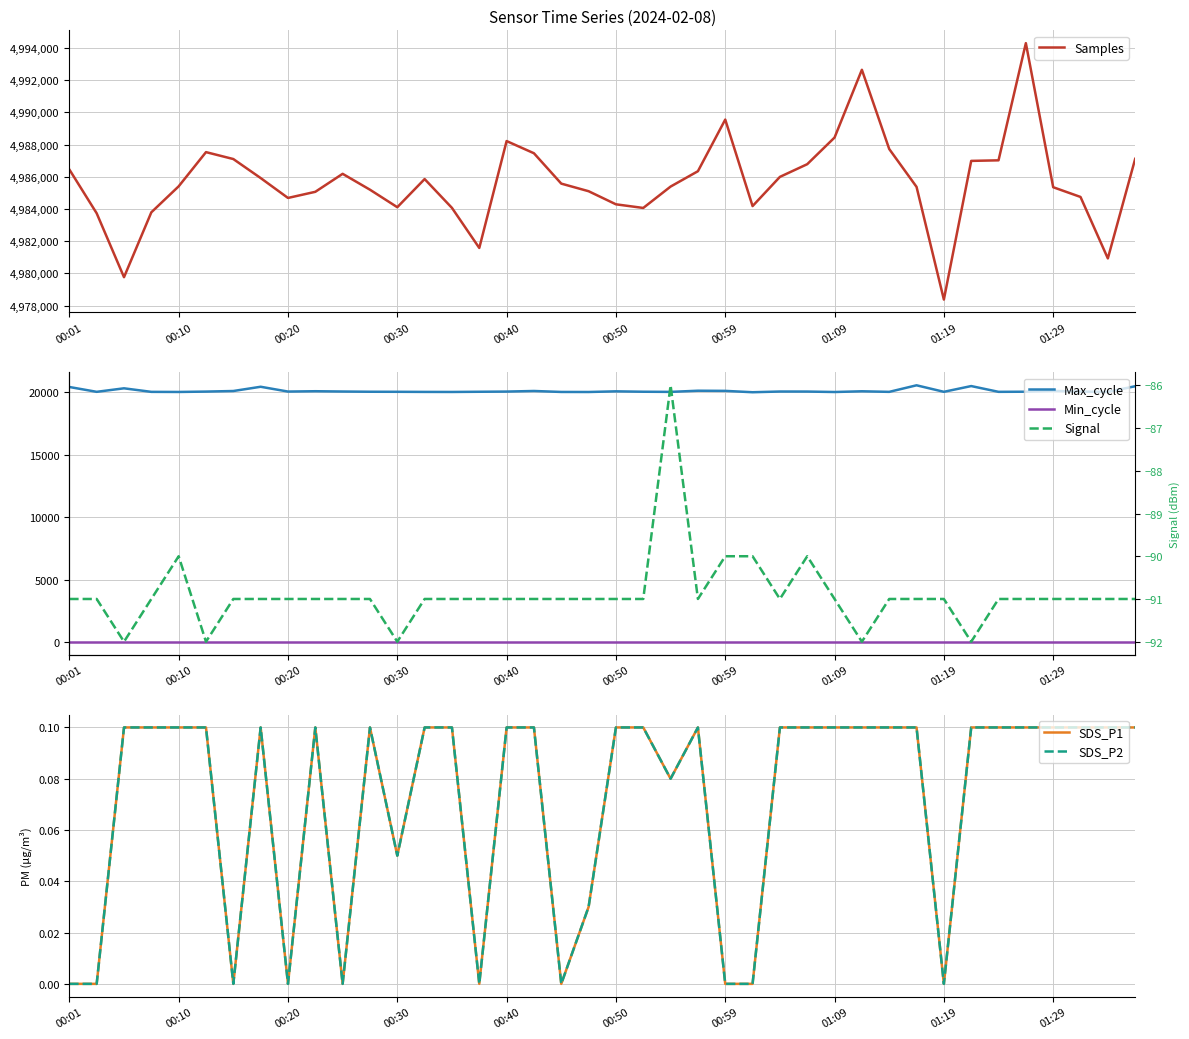

What is the maximum value for Samples?

4994299